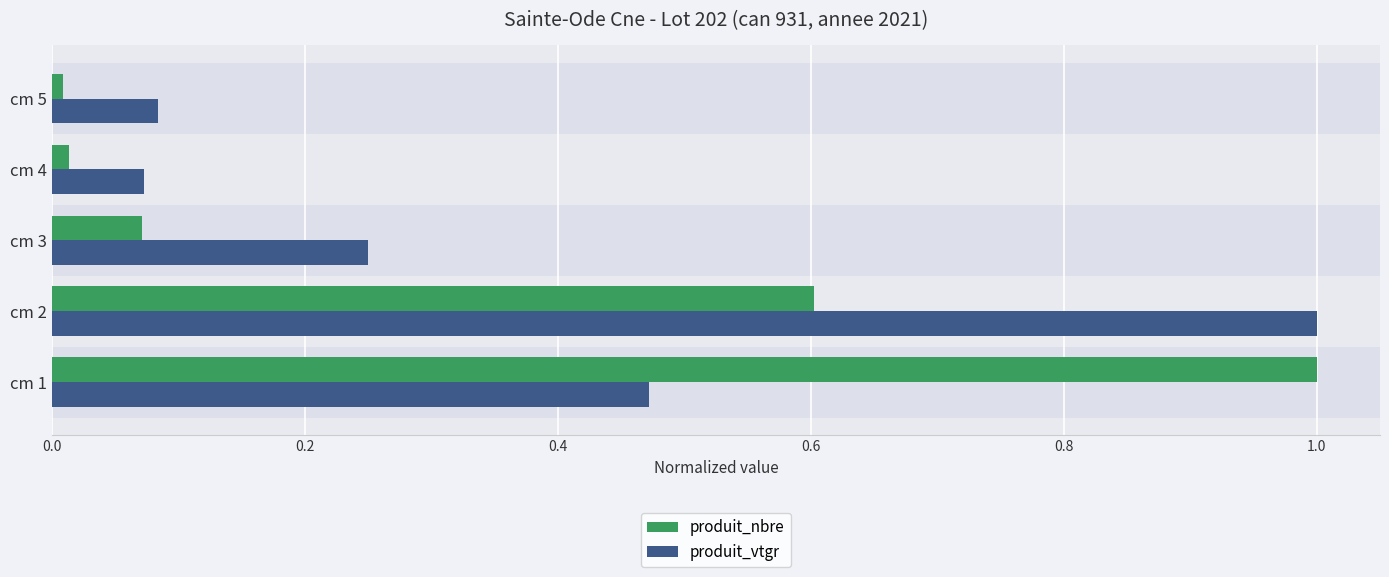

True or false: produit_vtgr has a value of 0.0 at cm 4.

False